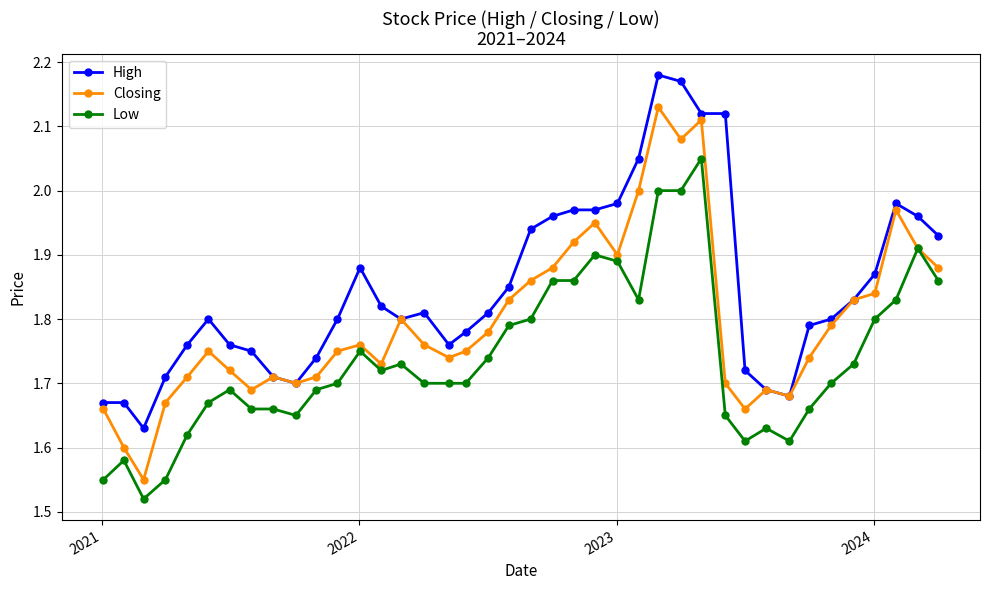

Which series has the largest total across all categories?

High